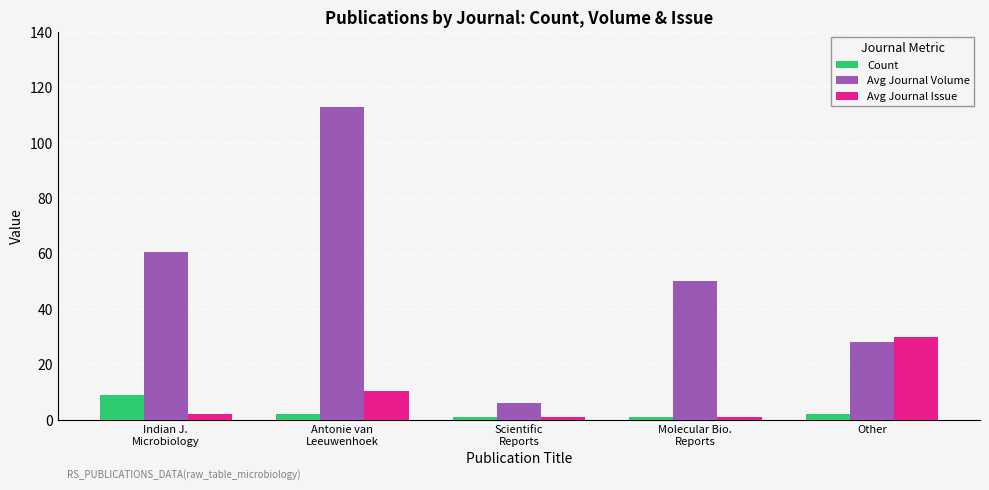

What is the spread (max minus min) of values at Molecular Bio.
Reports?

49.0